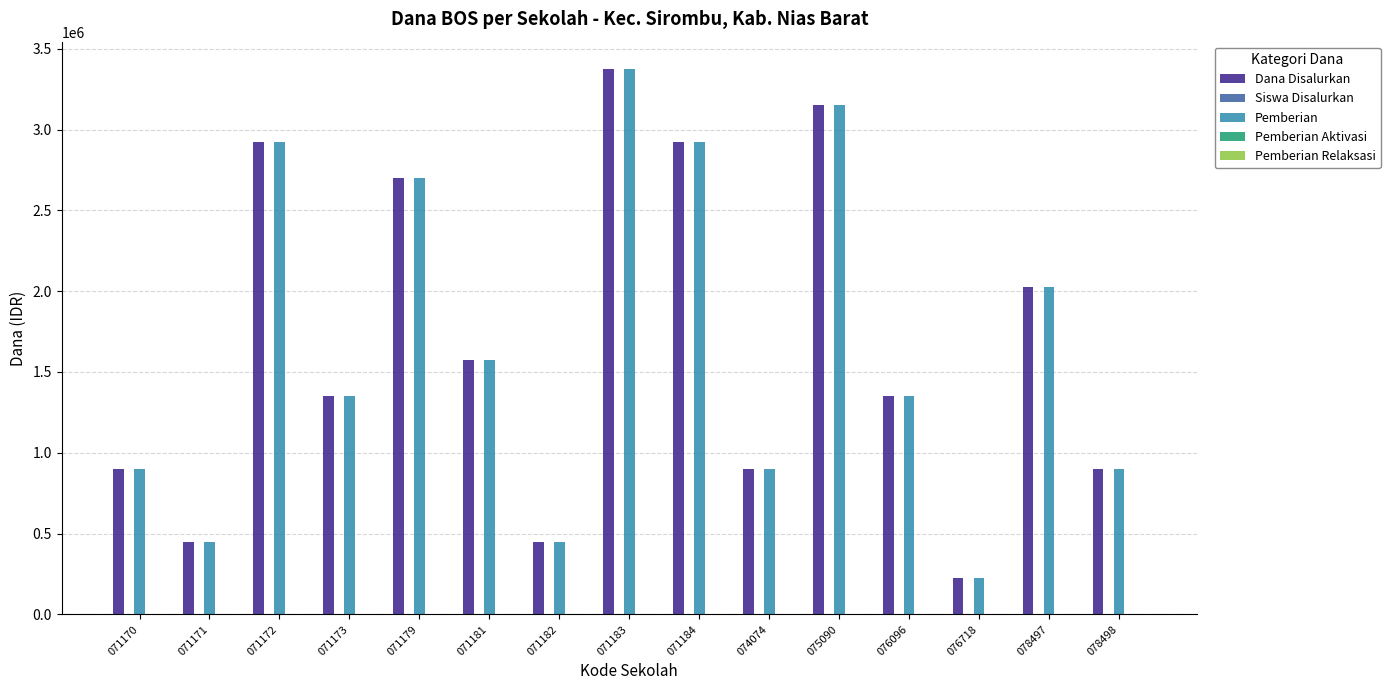

How many groups of bars are there?

15